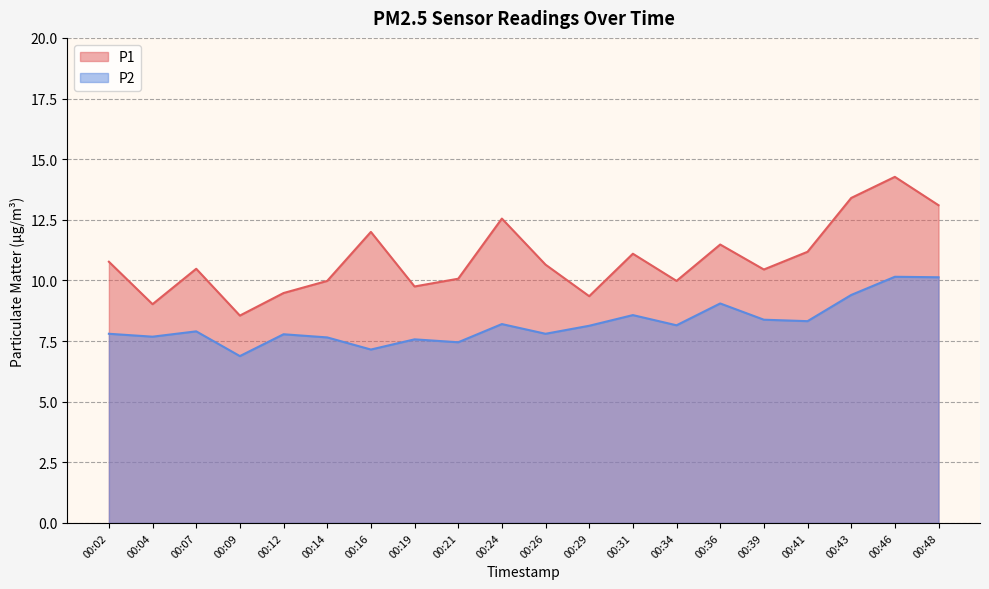

Is it true that P2 equals 4.6 at 00:12?

False